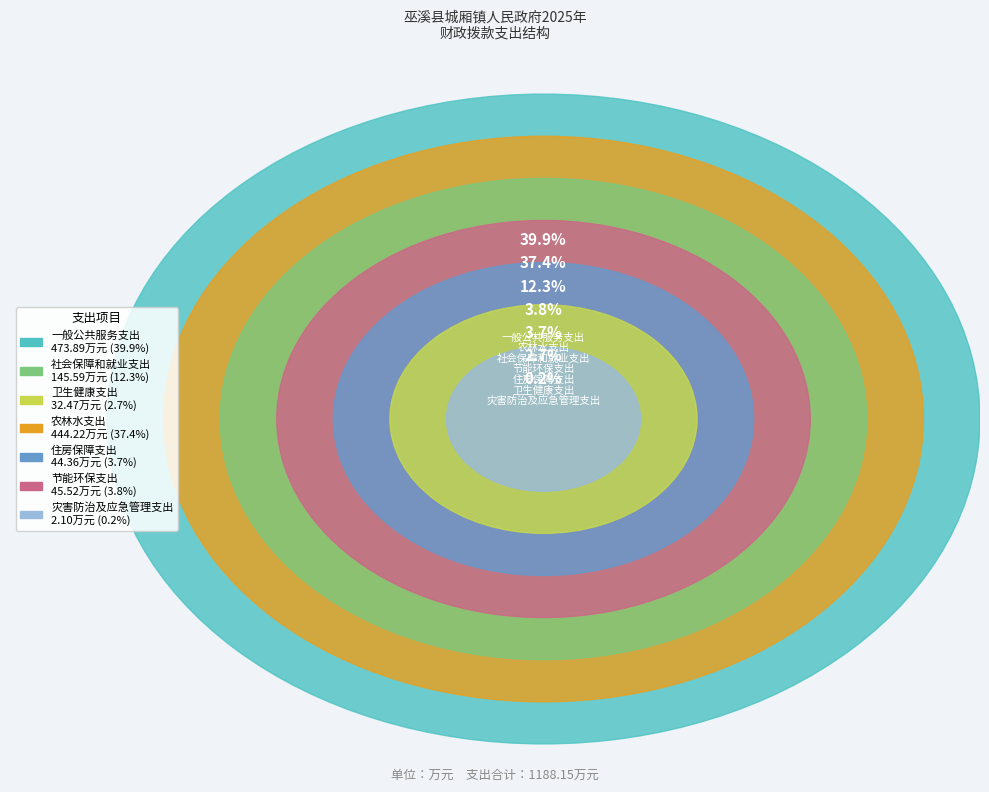

To the nearest percent, what is the average slice percentage?

14%